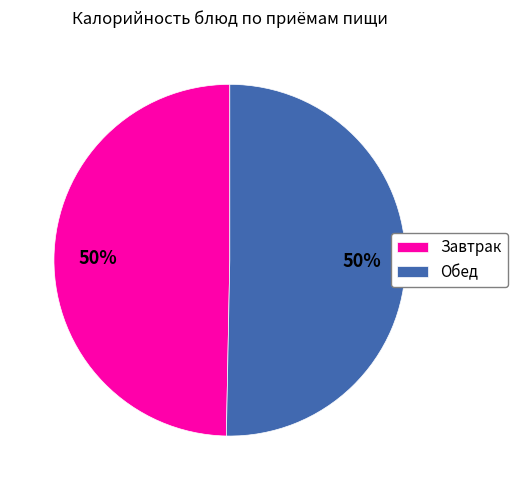

What is the ratio of the value at Обед to the value at Завтрак?

1.0